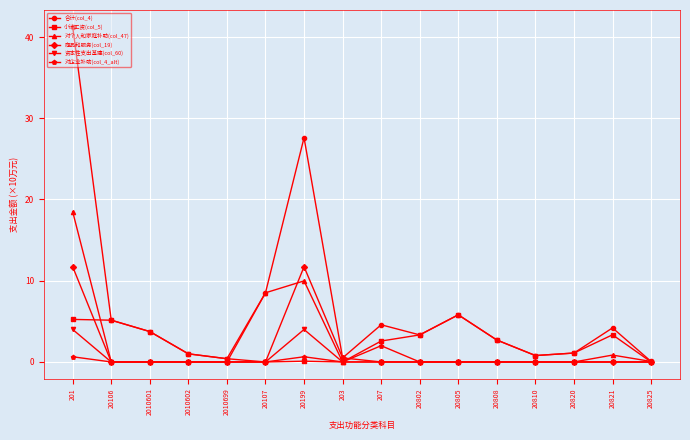

Which series has the largest total across all categories?

合计(col_4)